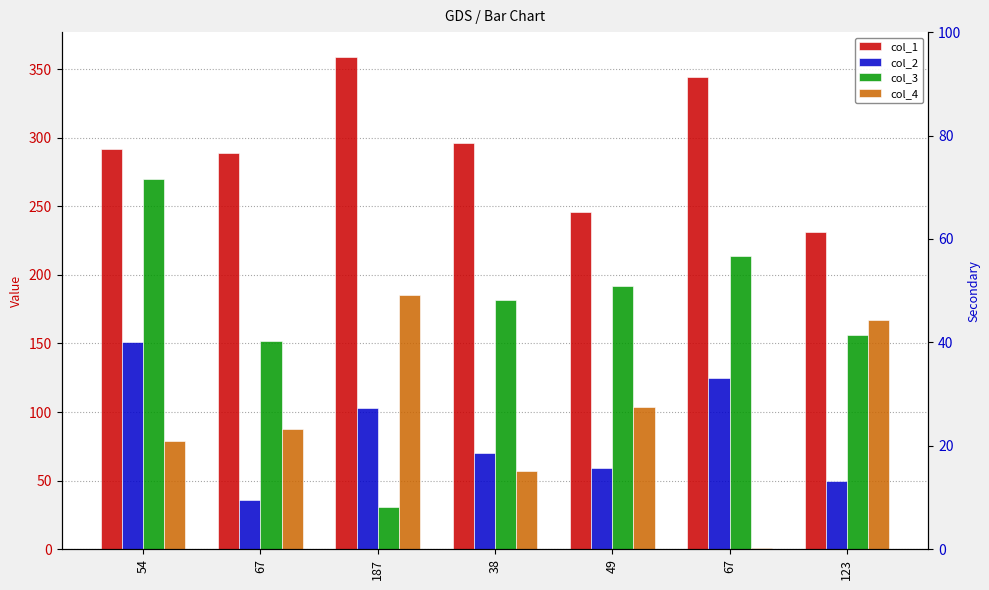

At 67, list the series in order from smallest to largest.

col_2, col_4, col_3, col_1